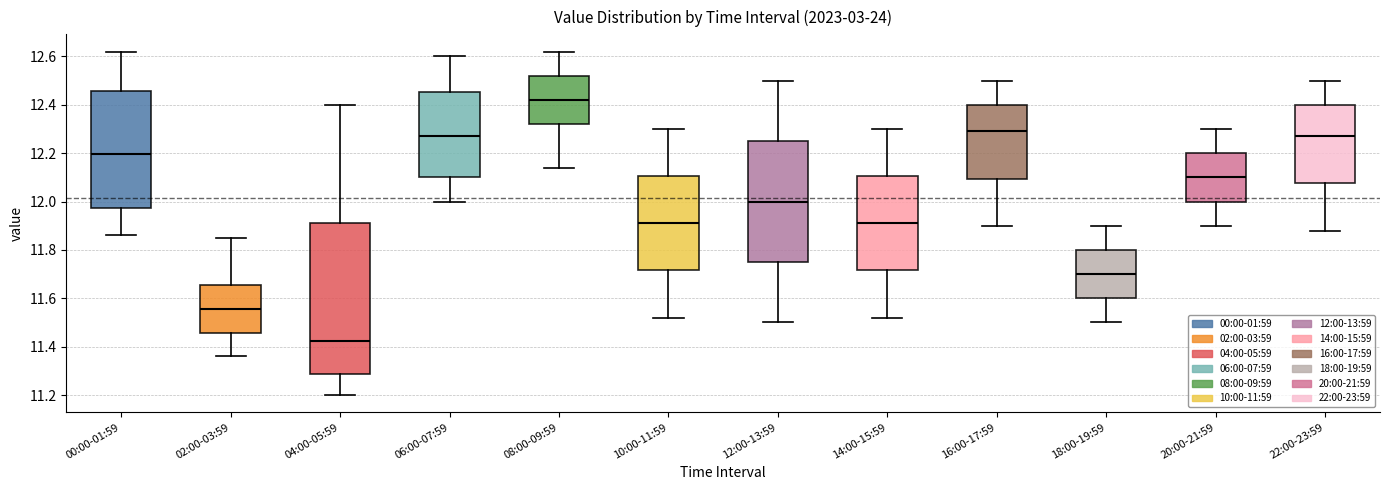

Where does the median line of the box for 04:00-05:59 sit on the y-axis? The values are not printed on the chart, so give them approximately, as read against the axis.

11.42